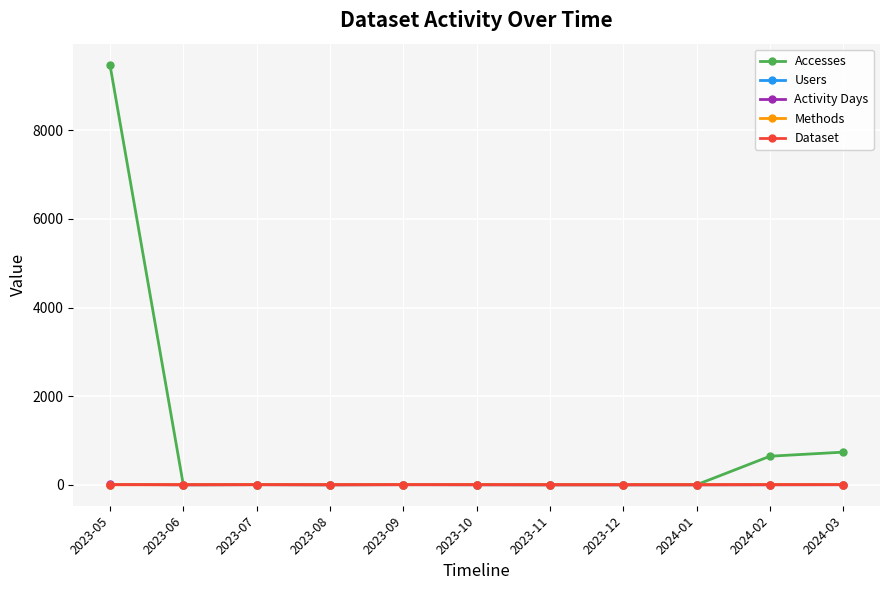

True or false: Accesses has more than 0 points higher than both neighbors.

True